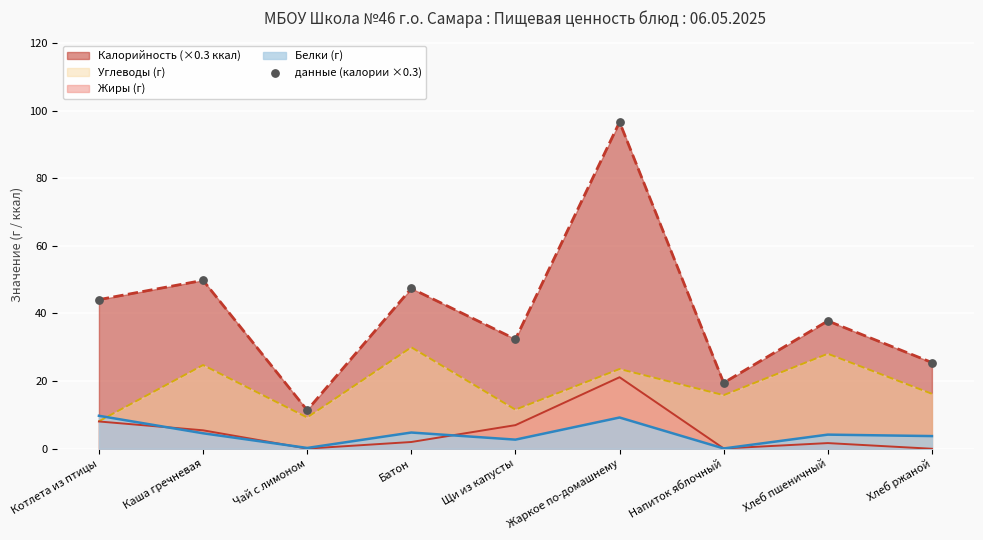

What is the change in value from Каша гречневая to Жаркое по-домашнему?

+46.8